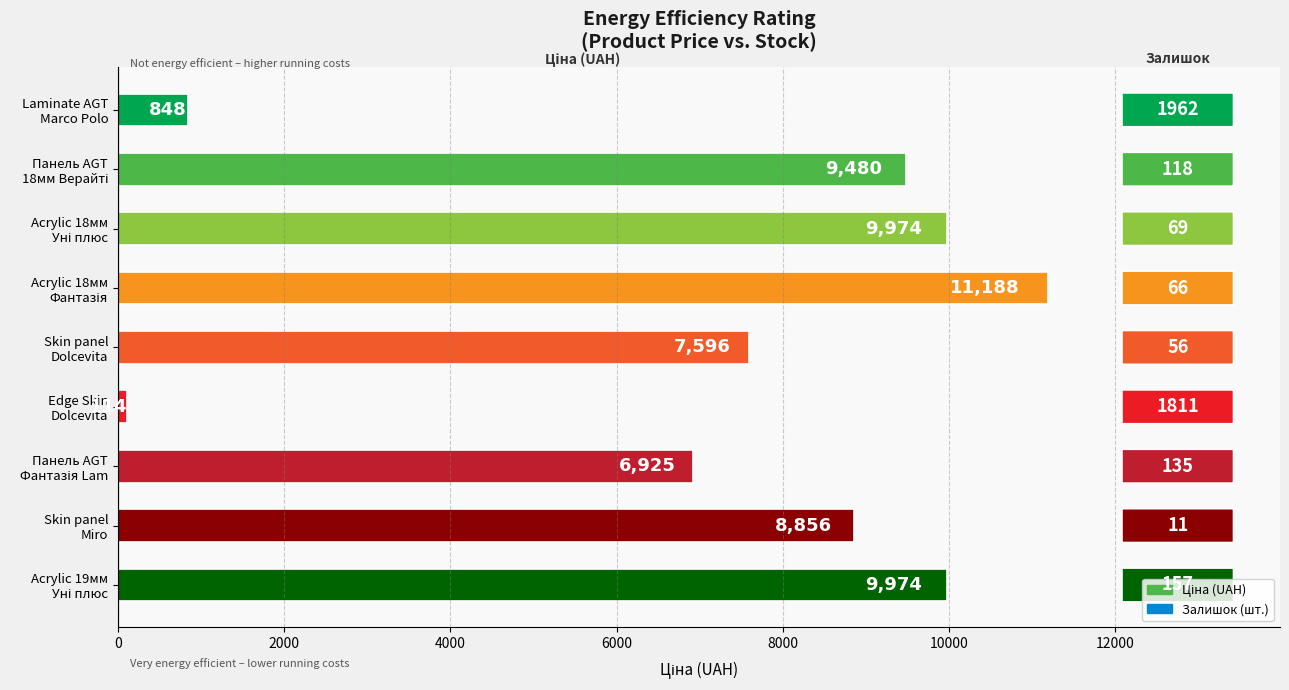

What is the value of the 1st bar from the top?

848.4